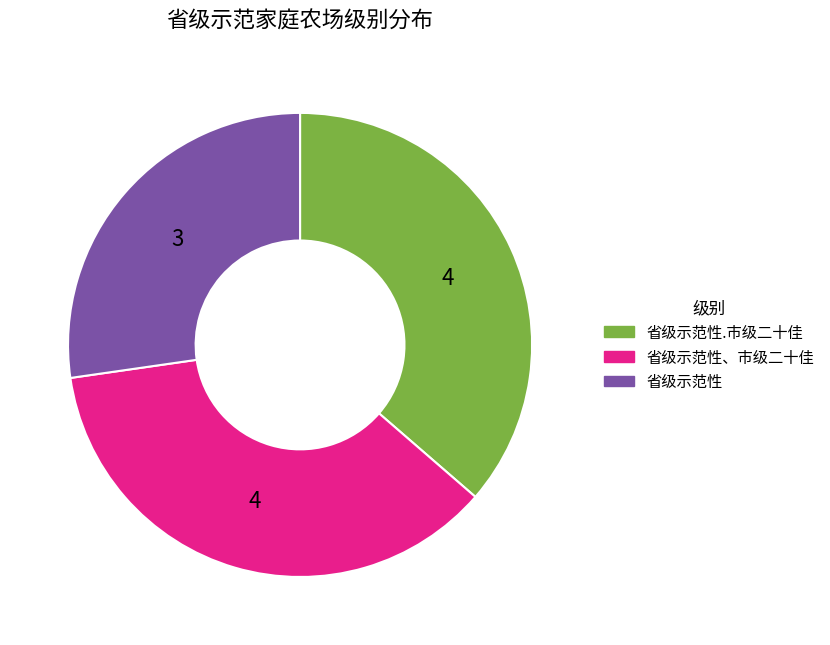

Is there a majority slice in this chart?

No